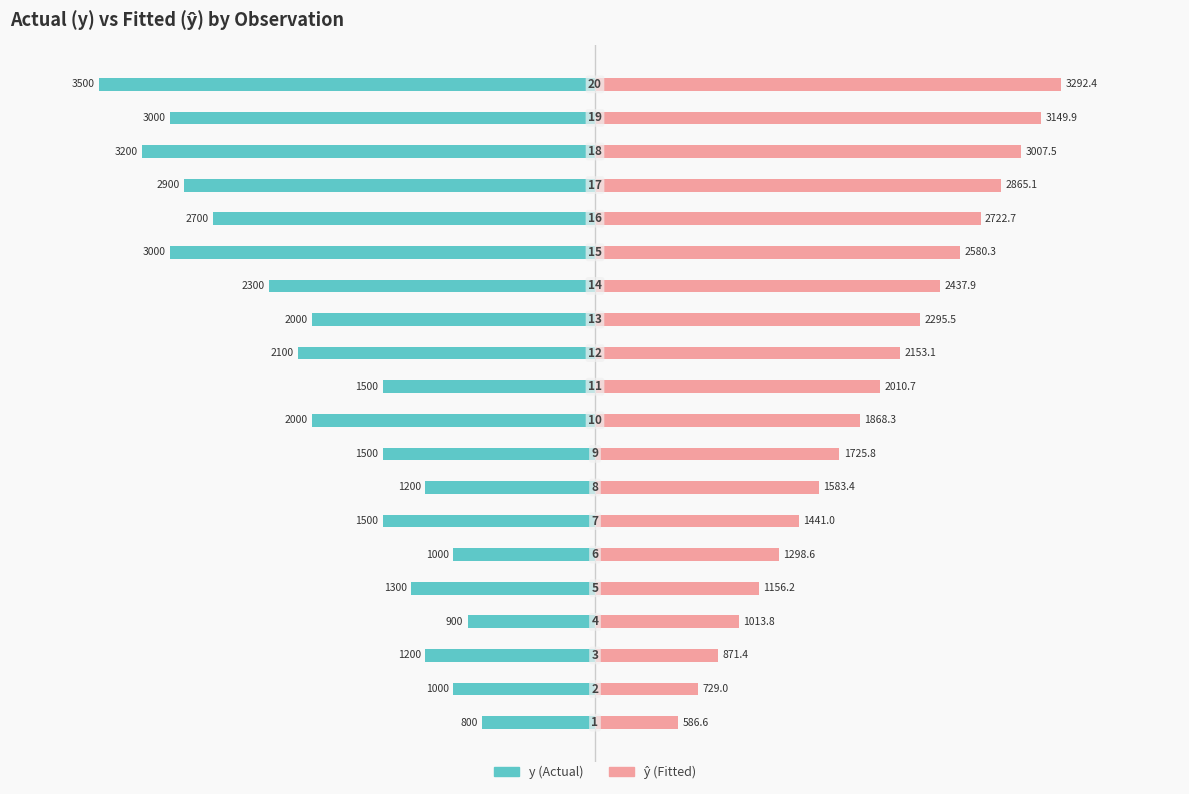

Rank the series by their average value, from highest to lowest.

ŷ (Fitted), y (Actual)